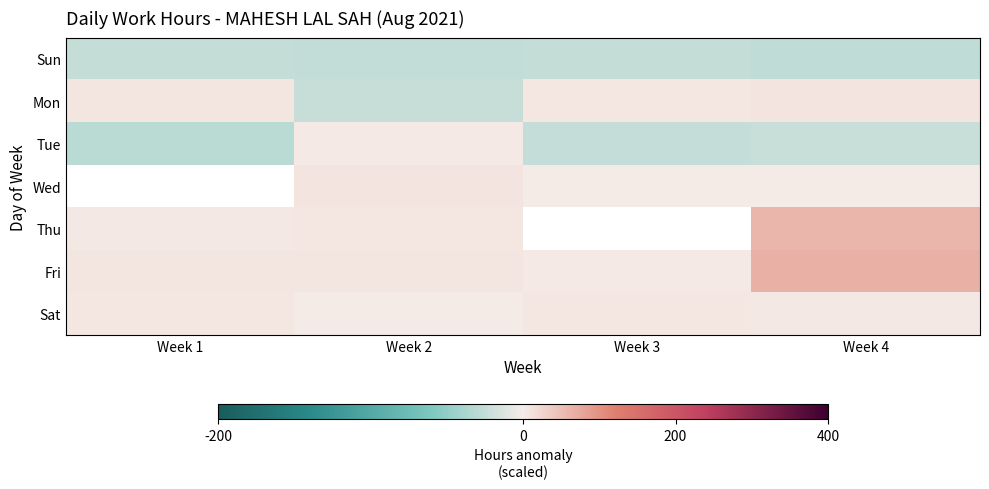

At which category is the sum across all series the highest?

Week 4